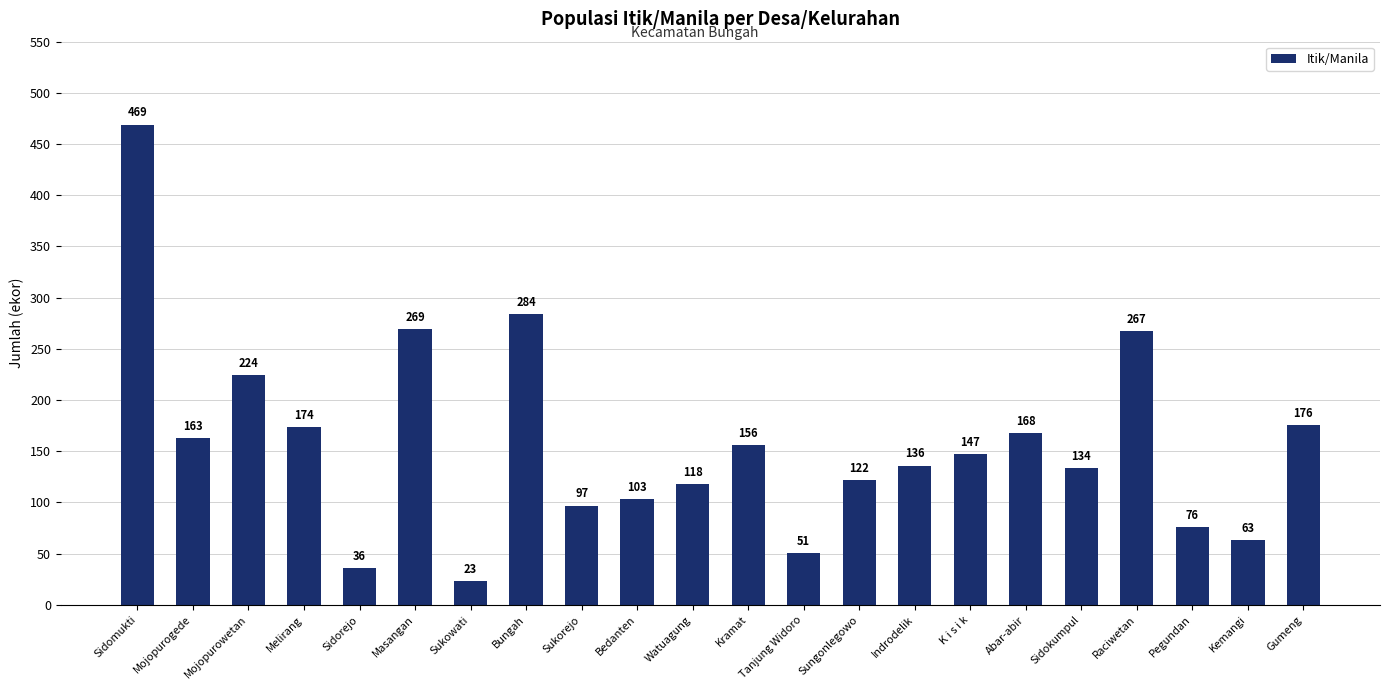

Rank the categories by value from highest to lowest.

Sidomukti, Bungah, Masangan, Raciwetan, Mojopurowetan, Gumeng, Melirang, Abar-abir, Mojopurogede, Kramat, K i s i k, Indrodelik, Sidokumpul, Sungonlegowo, Watuagung, Bedanten, Sukorejo, Pegundan, Kemangi, Tanjung Widoro, Sidorejo, Sukowati